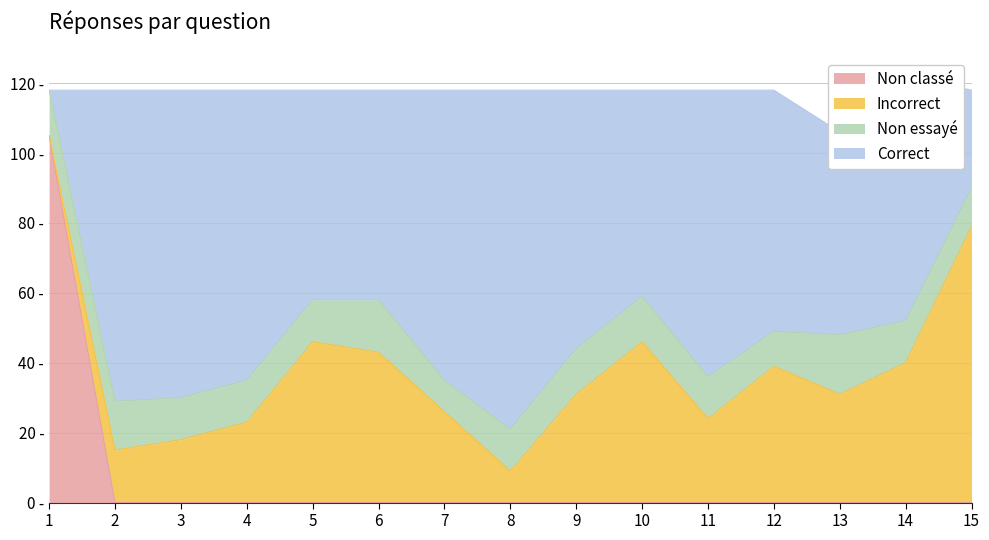

Rank the categories by Incorrect value from highest to lowest.

15, 5, 10, 6, 14, 12, 9, 13, 7, 11, 4, 3, 2, 8, 1